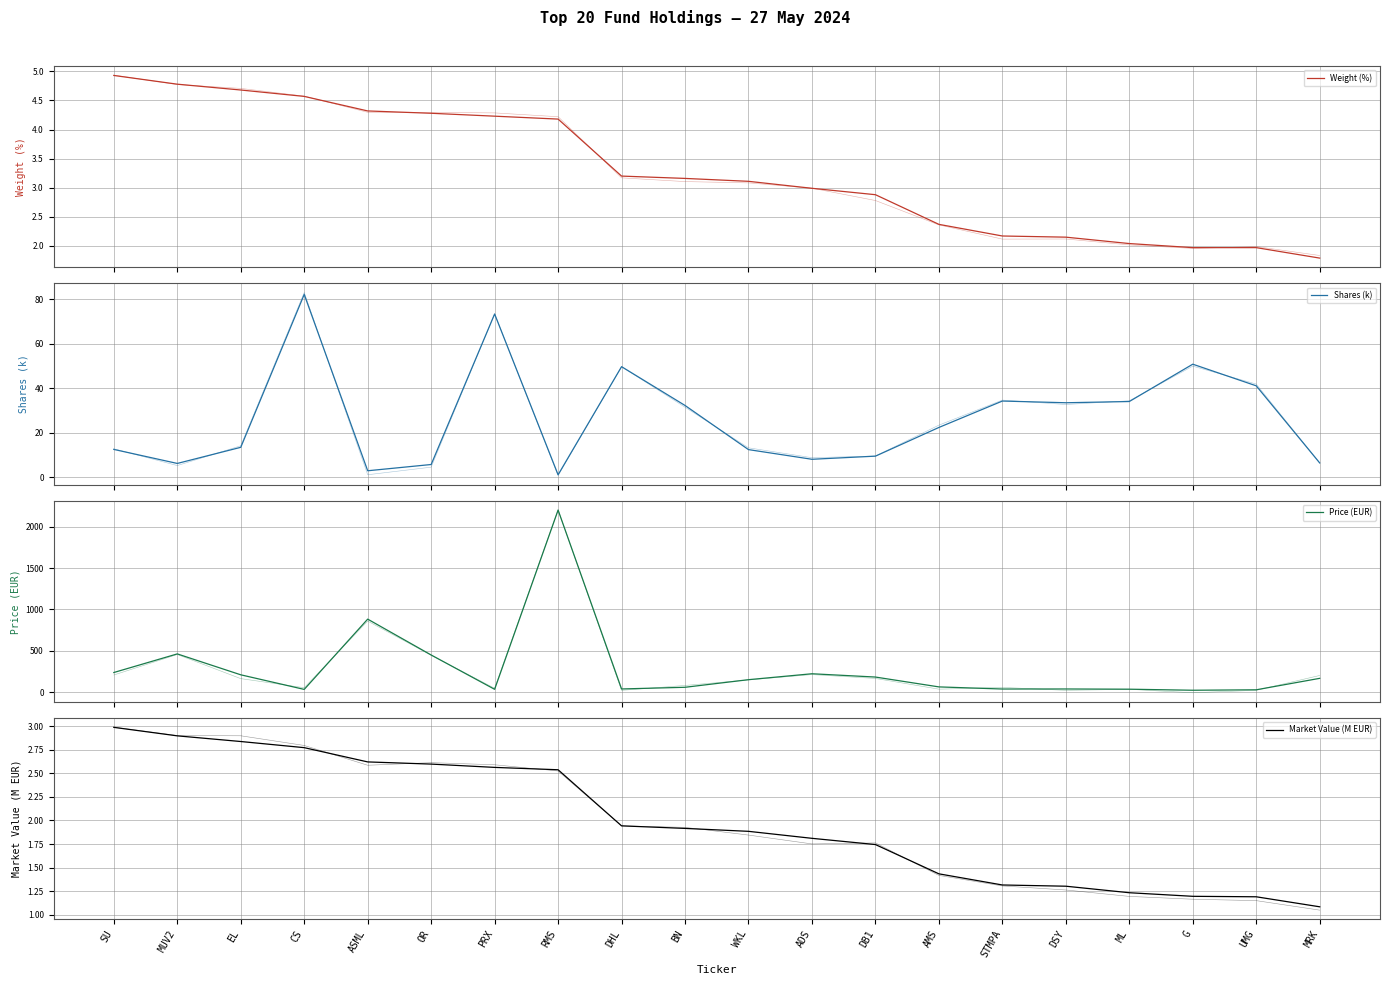

Does the chart display data point markers on the line(s)?

No